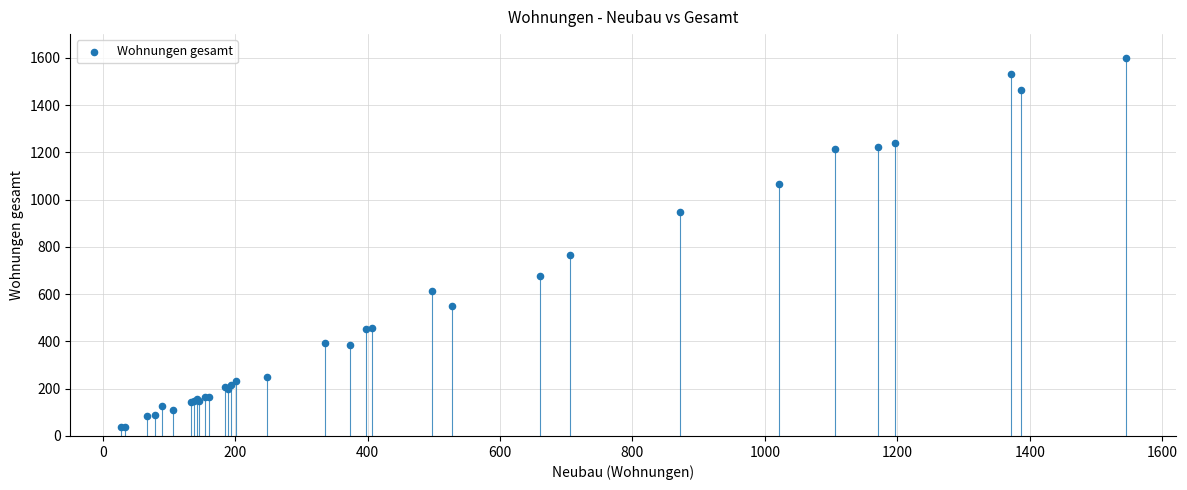

What Y value in the scatter plot is closest to 819?

765